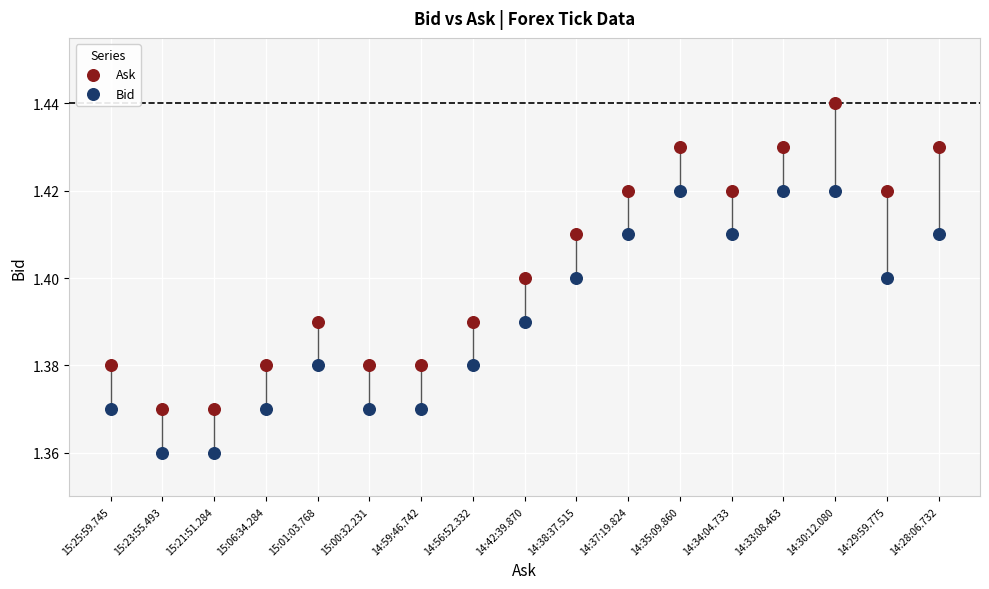

What are all the series names shown in the legend?

Ask, Bid